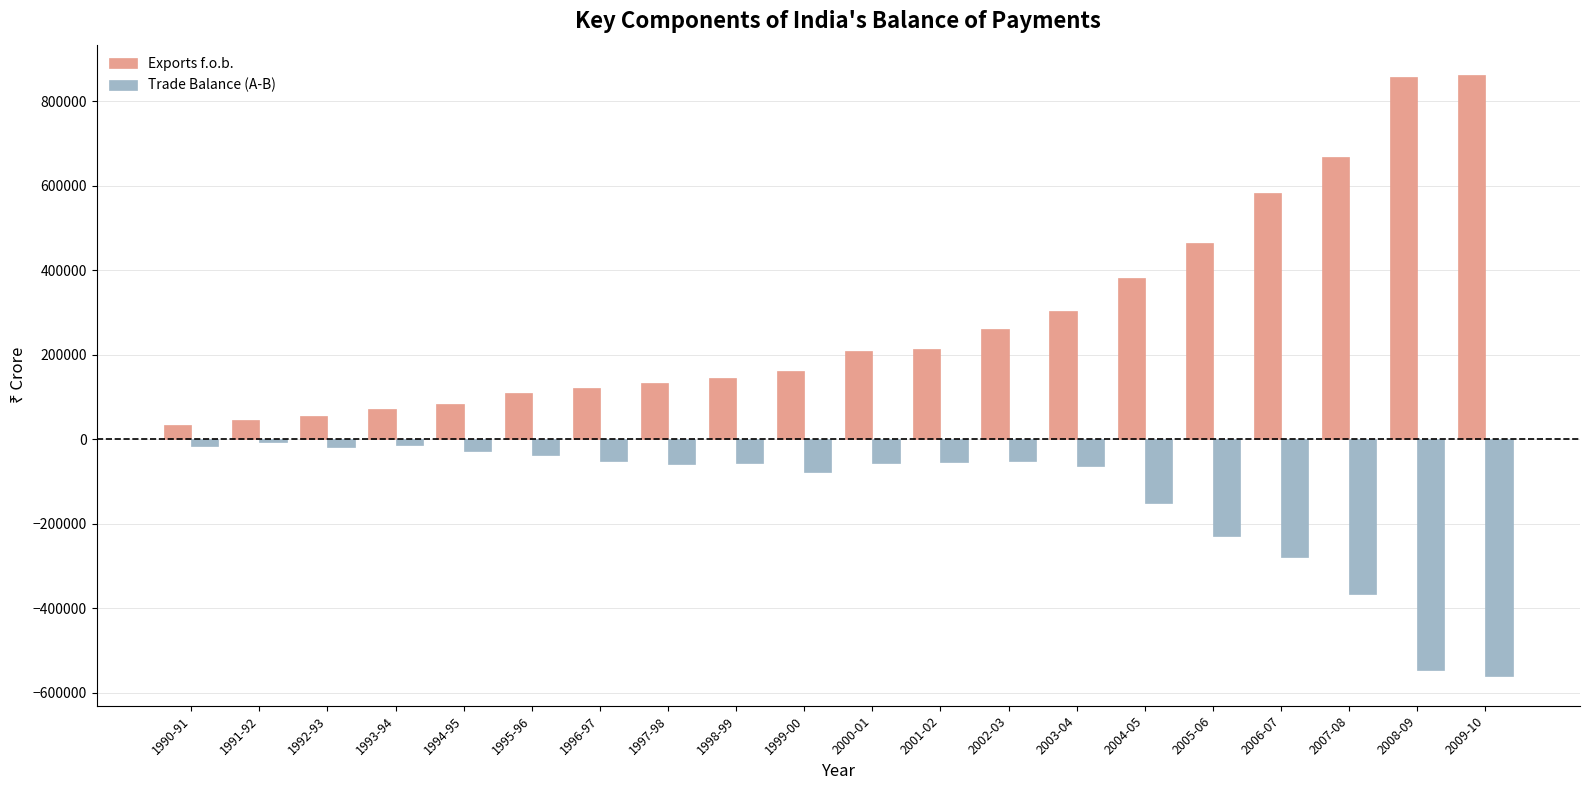

What is the spread (max minus min) of values at 2000-01?

264589